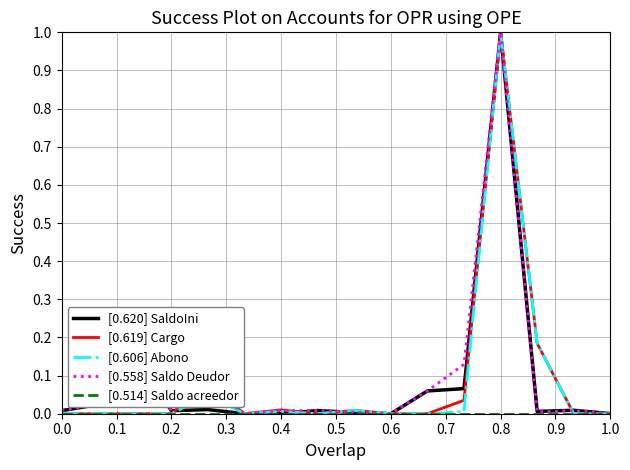

What is the maximum value shown in the chart?

1.0